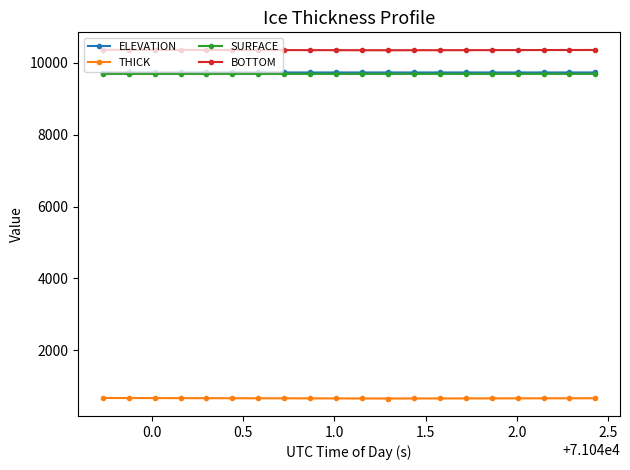

How many interior local valleys does the BOTTOM series have?

1